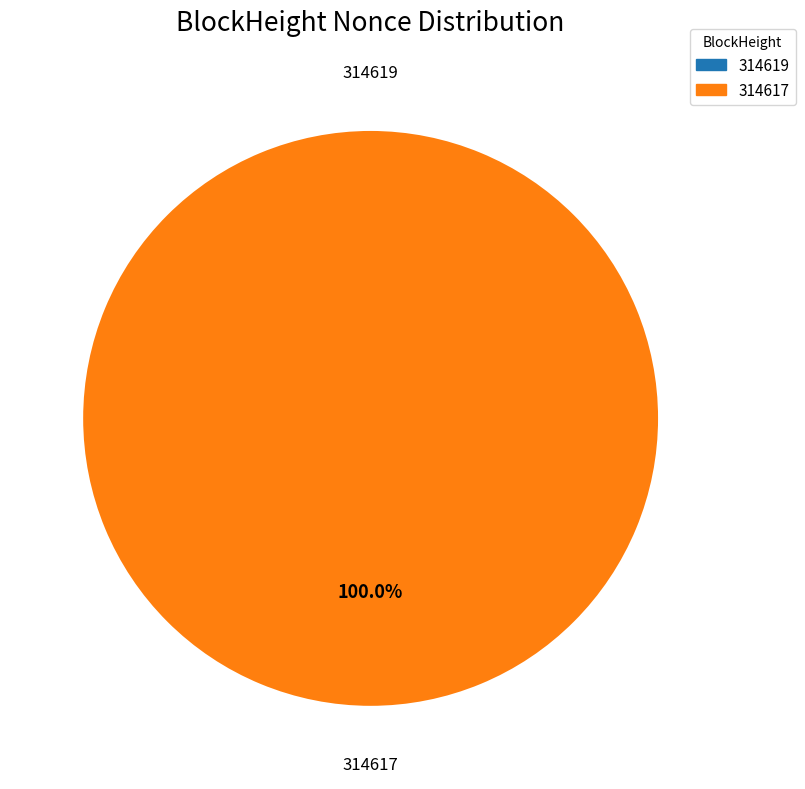

What portion of the pie excludes 314619?

100.0%